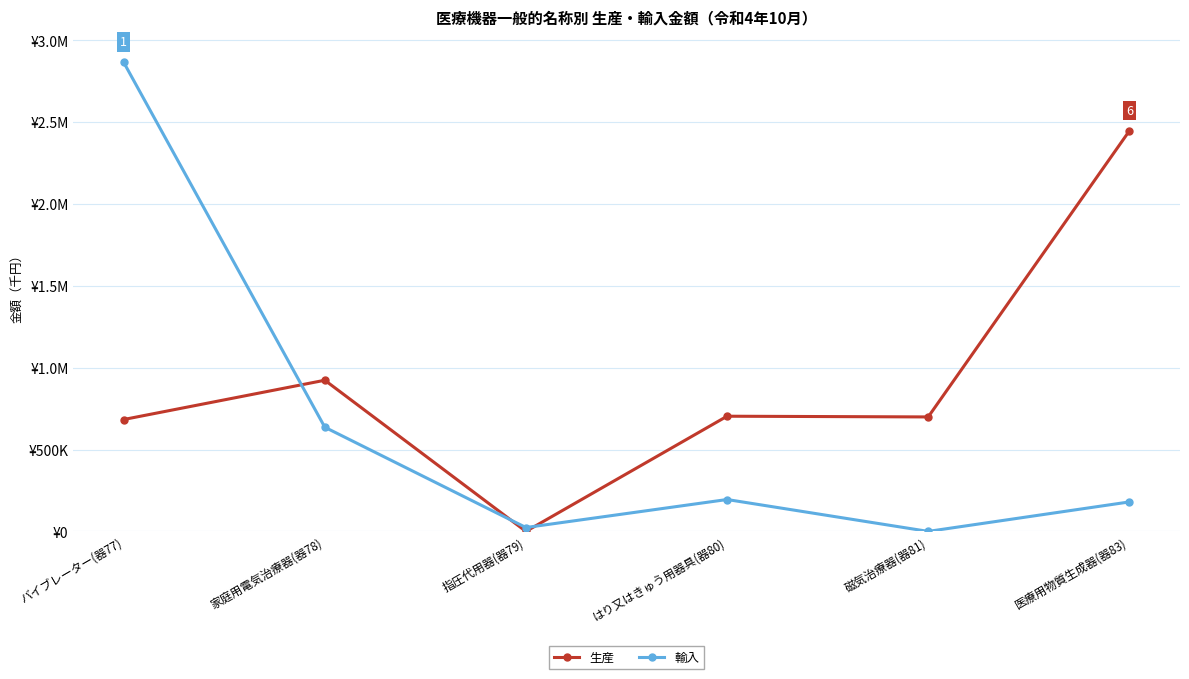

Which series has the largest range (max minus min)?

輸入